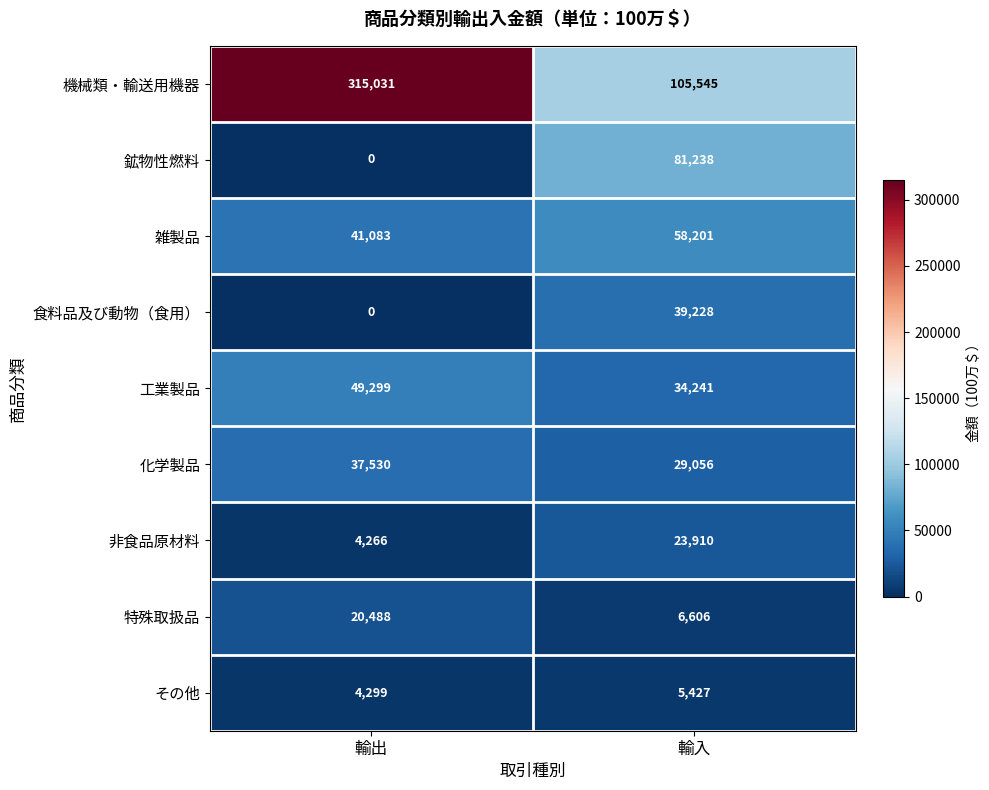

Which category has the highest value across all series?

輸出